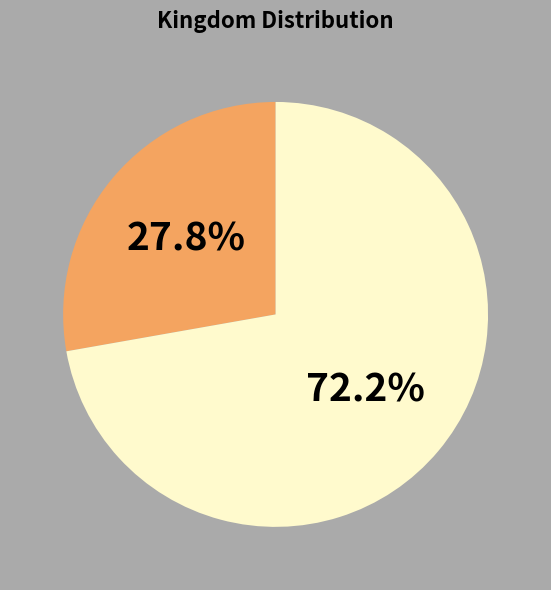

Is there any slice that represents more than half of the pie?

Yes